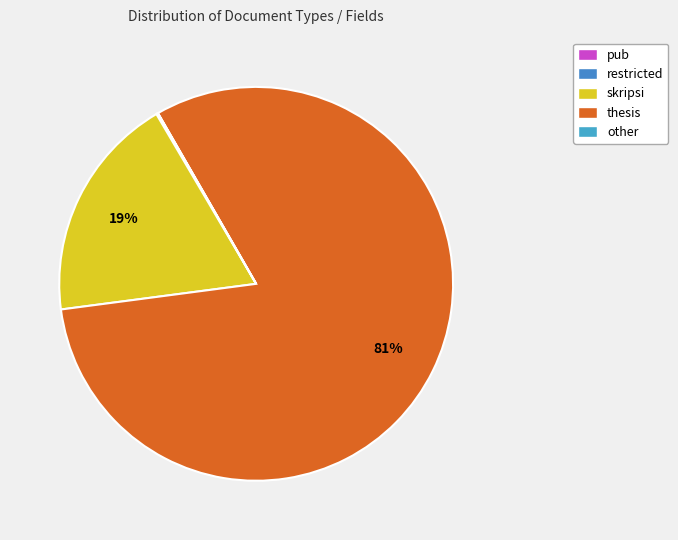

How many slices are in this pie chart?

5